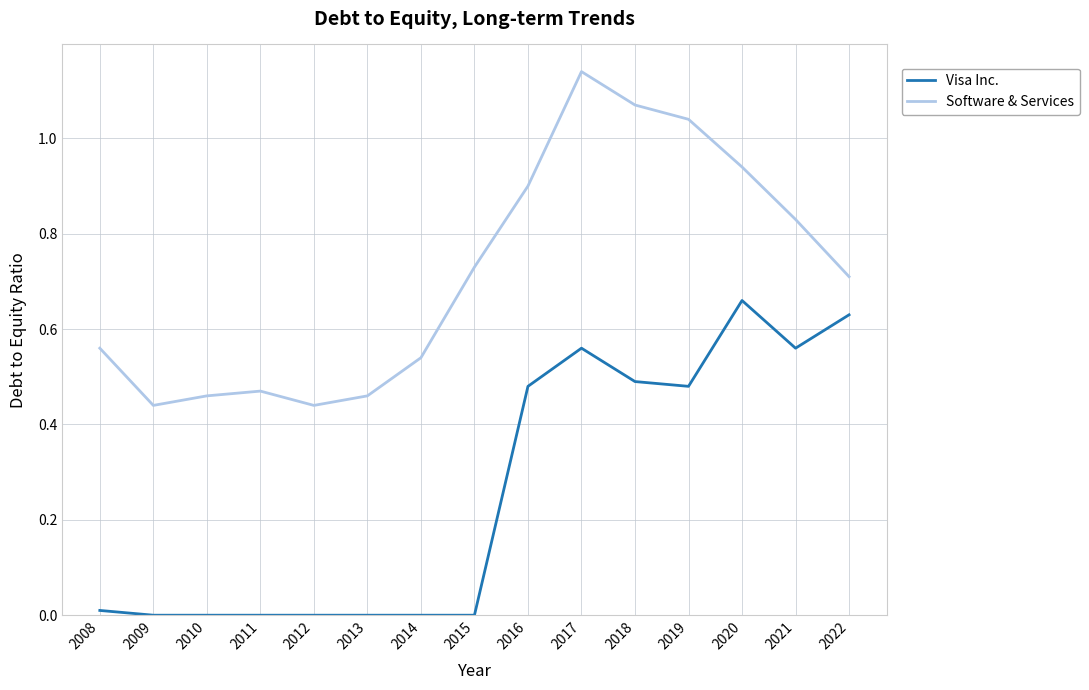

Between 2012 and 2017, which series saw the biggest shift?

Software & Services